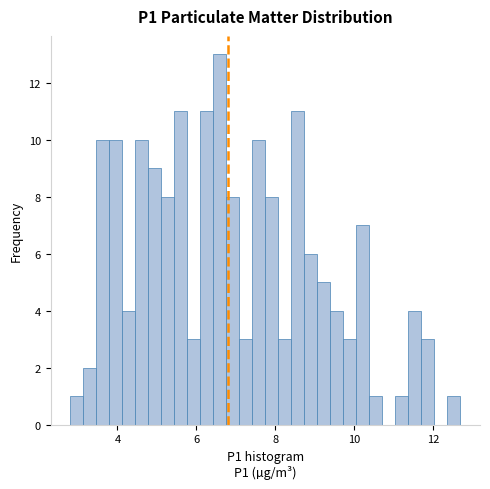

Read against the x-axis, roughly where is the centre of the tallest bar?

6.6